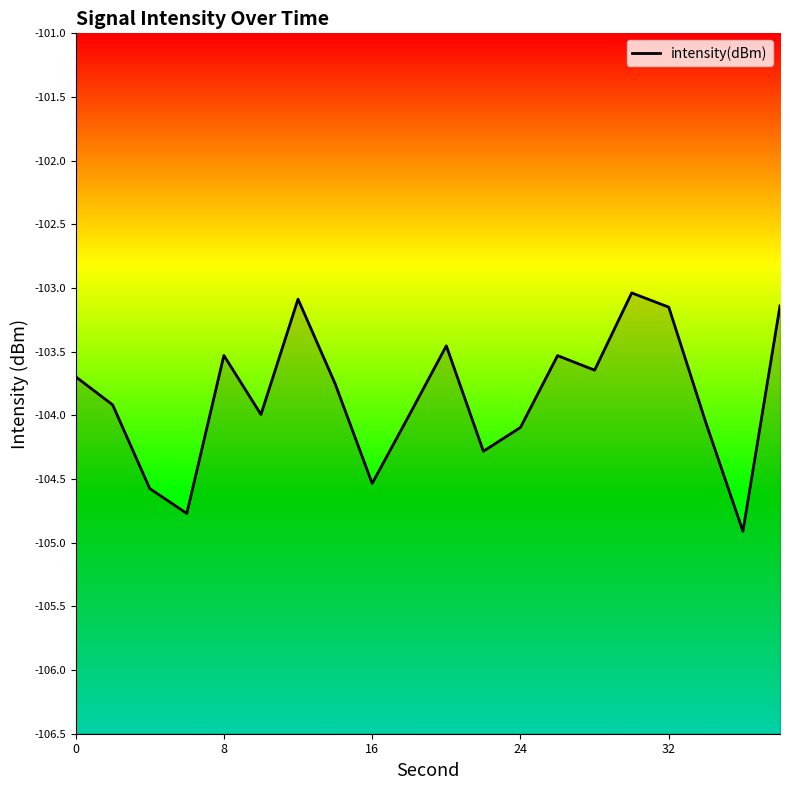

Reading left to right, extract all data points from this chart.

-103.7	-103.9	-104.6	-104.8	-103.5	-104.0	-103.1	-103.8	-104.5	-104.0	-103.5	-104.3	-104.1	-103.5	-103.6	-103.0	-103.2	-104.1	-104.9	-103.1